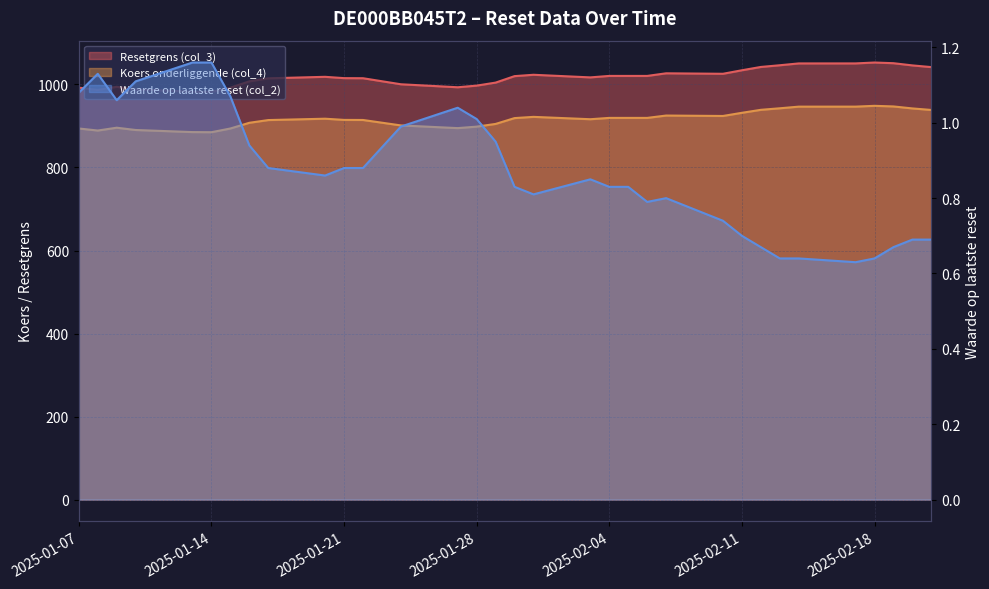

Reading left to right, transcribe all the data shown in this chart.

Resetgrens (col_3): 992.3	986.8	994.4	988.2	982.7	982.3	992.3	1007.5	1014.8	1018.4	1015.2	1015.0	1000.5	993.3	997.2	1004.5	1020.1	1023.4	1017.1	1020.6	1020.6	1020.6	1026.9	1025.8	1034.2	1042.2	1046.3	1050.7	1050.7	1052.9	1051.2	1045.9	1041.8
Koers onderliggende (col_4): 894.0	889.0	895.8	890.3	885.3	885.0	893.9	907.7	914.2	917.5	914.6	914.5	901.3	894.8	898.4	904.9	919.0	921.9	916.3	919.5	919.5	919.5	925.1	924.1	931.7	938.9	942.6	946.6	946.6	948.5	947.1	942.3	938.6
Waarde op laatste reset (col_2): 1.1	1.1	1.1	1.1	1.2	1.2	1.1	0.9	0.9	0.9	0.9	0.9	1.0	1.0	1.0	0.9	0.8	0.8	0.8	0.8	0.8	0.8	0.8	0.7	0.7	0.7	0.6	0.6	0.6	0.6	0.7	0.7	0.7